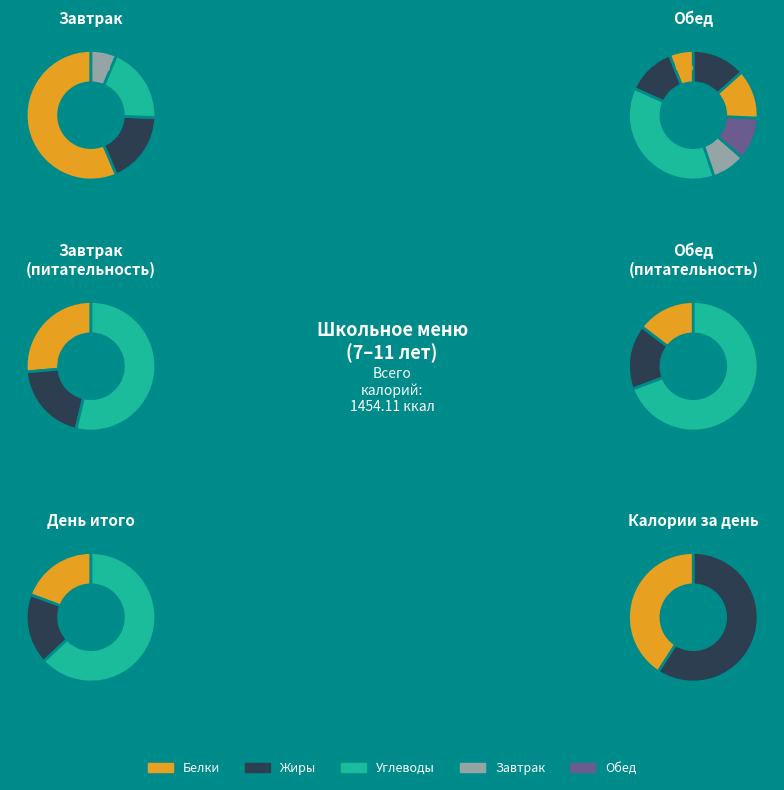

Is БОРЩ the majority of the pie?

No